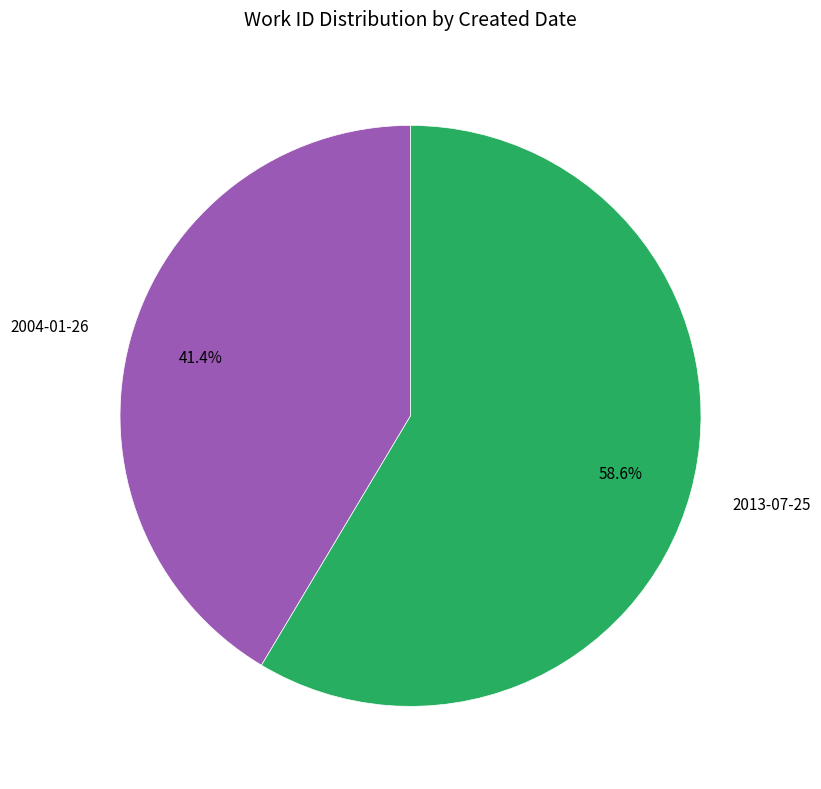

Rank the categories by value from lowest to highest.

2004-01-26, 2013-07-25